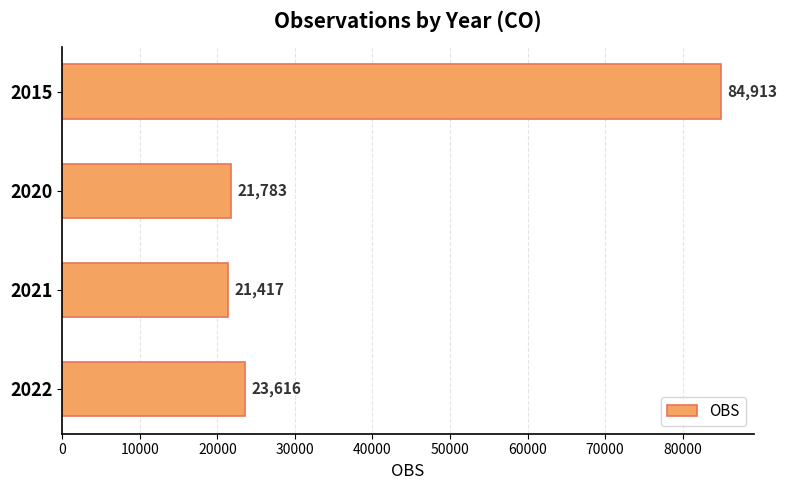

At which label is the value closest to 53165?

2022